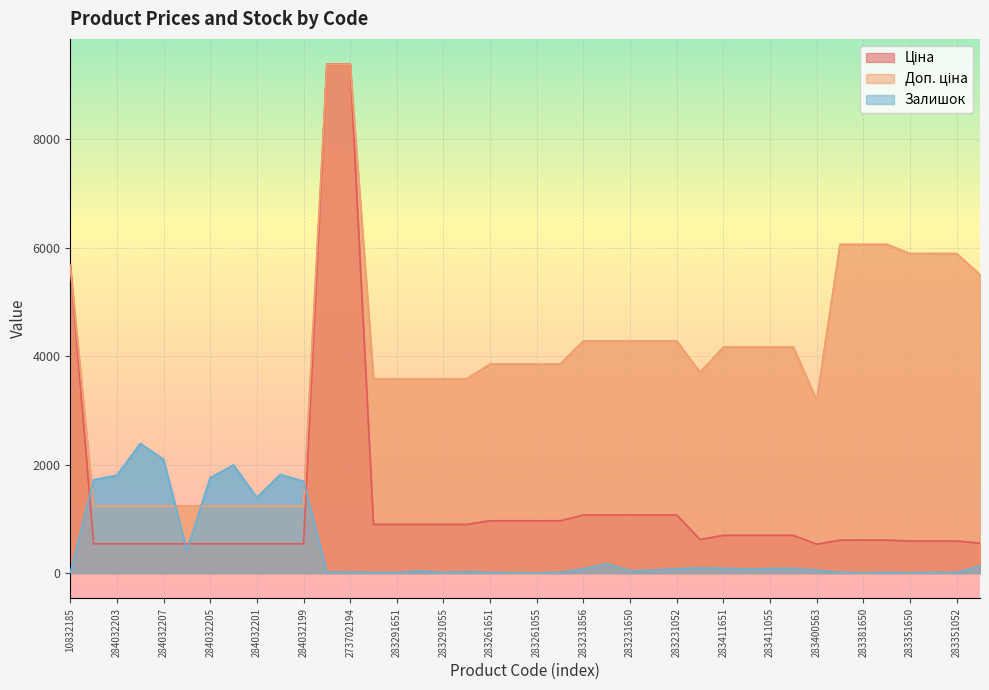

Where do Залишок and Ціна first cross each other?

10832185 and 284032204